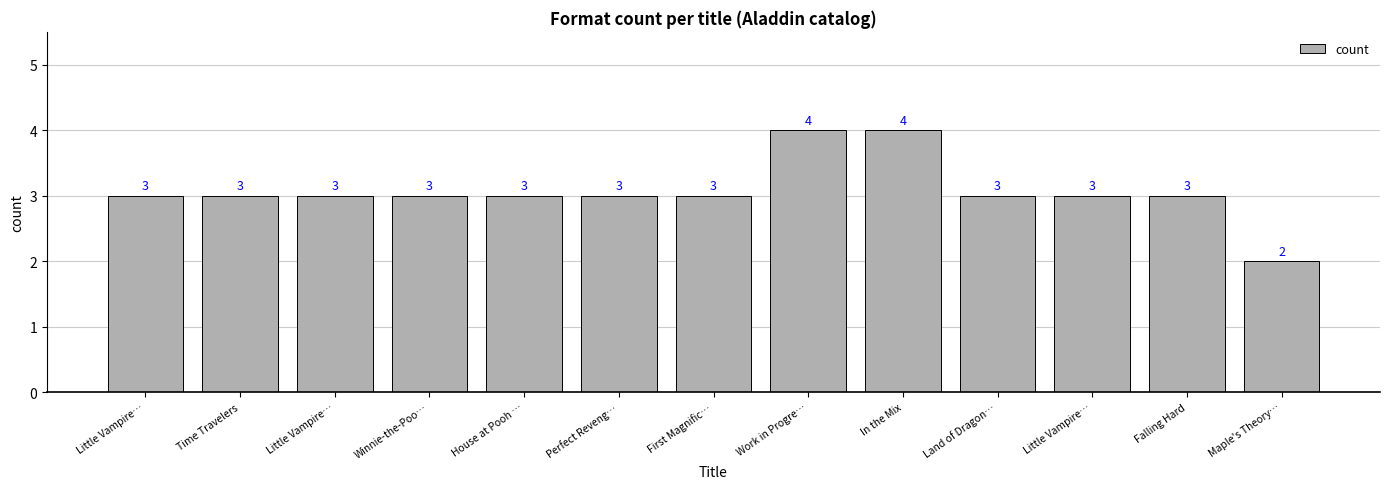

How many values are below 3?

1